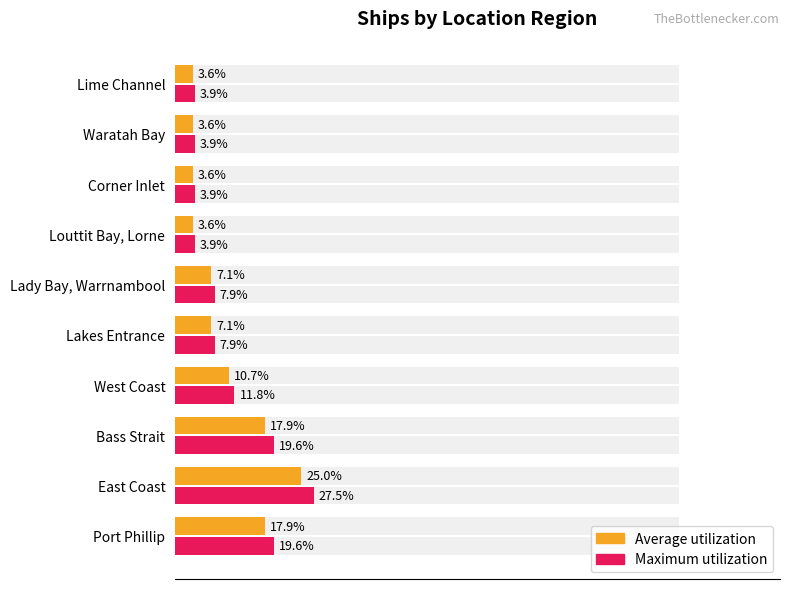

How many series are shown in this chart?

2